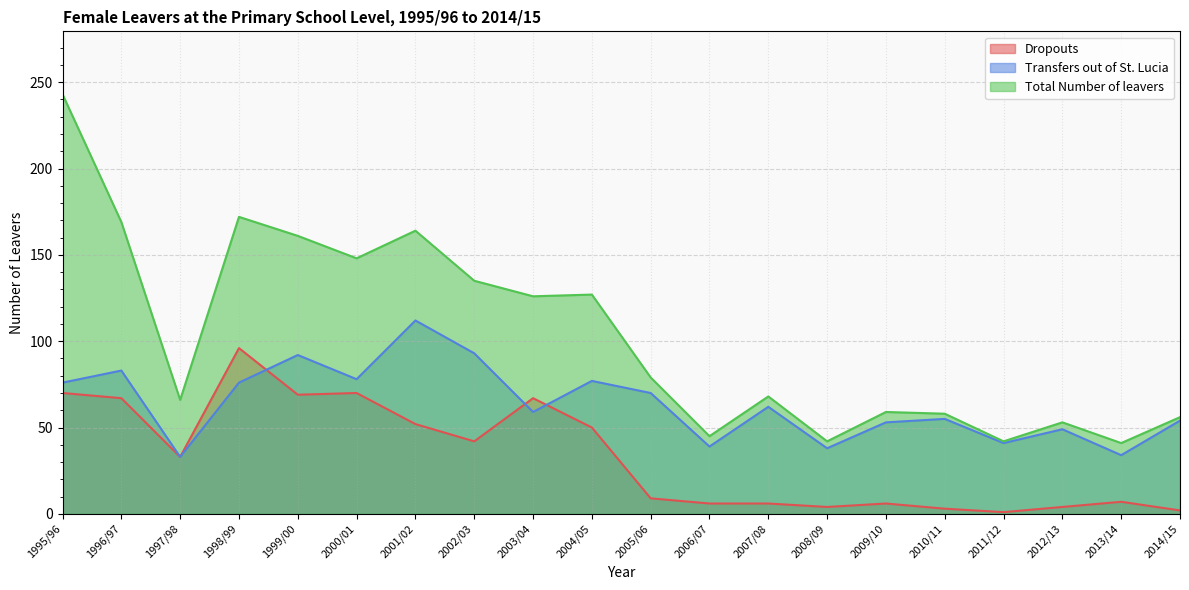

Which series has the largest total across all categories?

Total Number of leavers